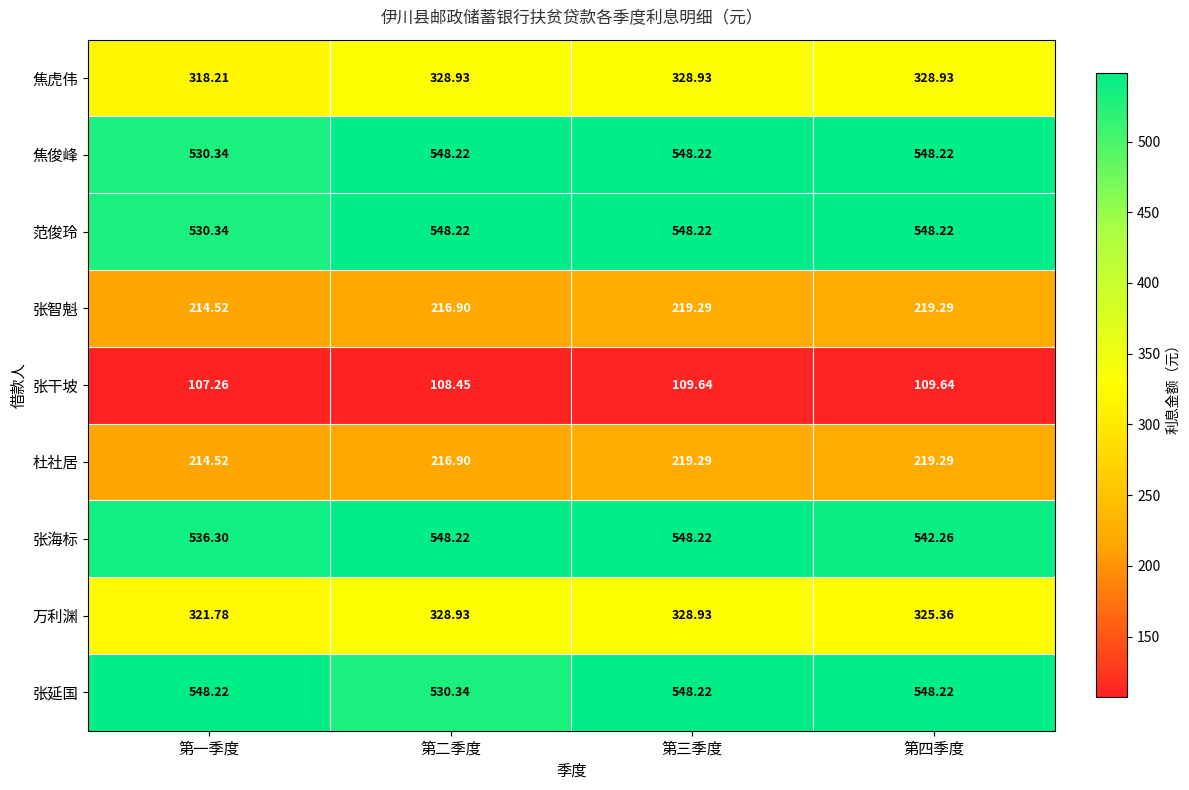

Which category has the lowest value across all series?

第一季度